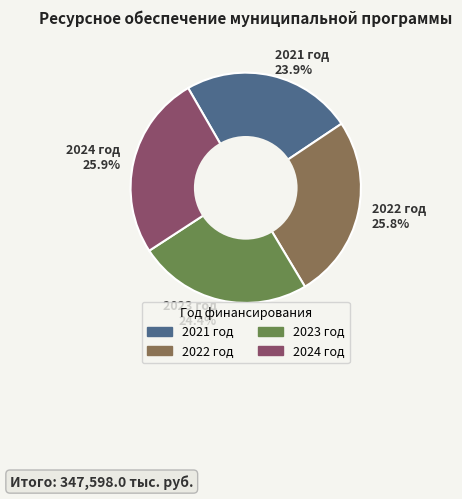

What percentage is NOT represented by 2022 год 25.8%?

74.2%